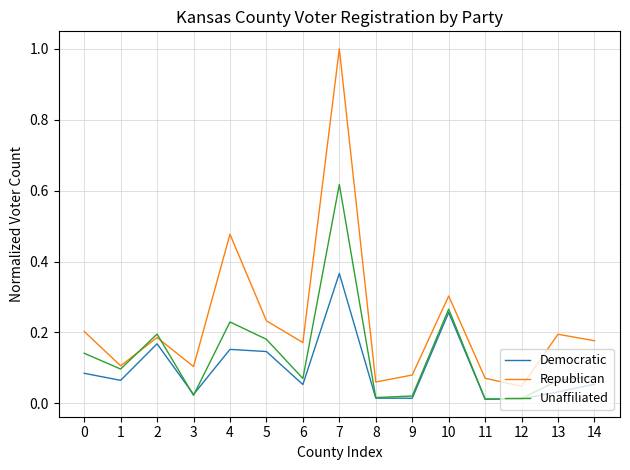

Which series has the largest total across all categories?

Republican